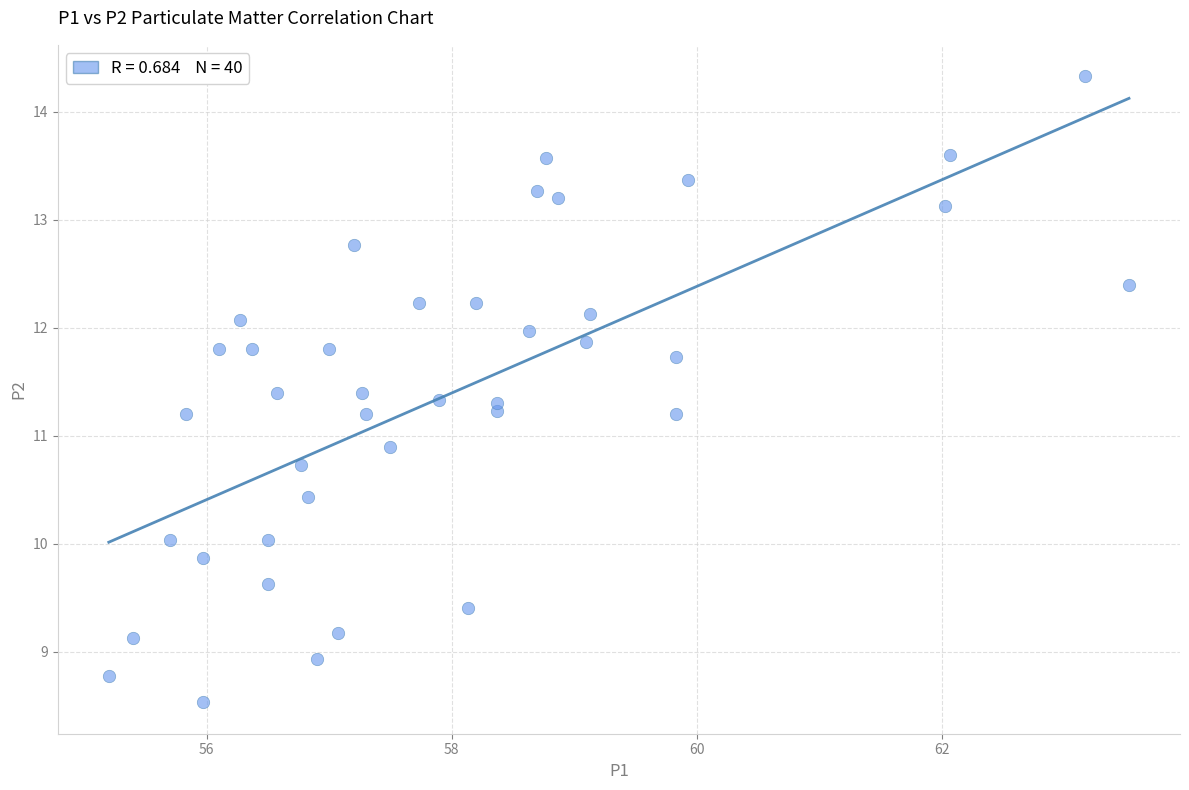

What Y value in the scatter plot is closest to 11?

10.9